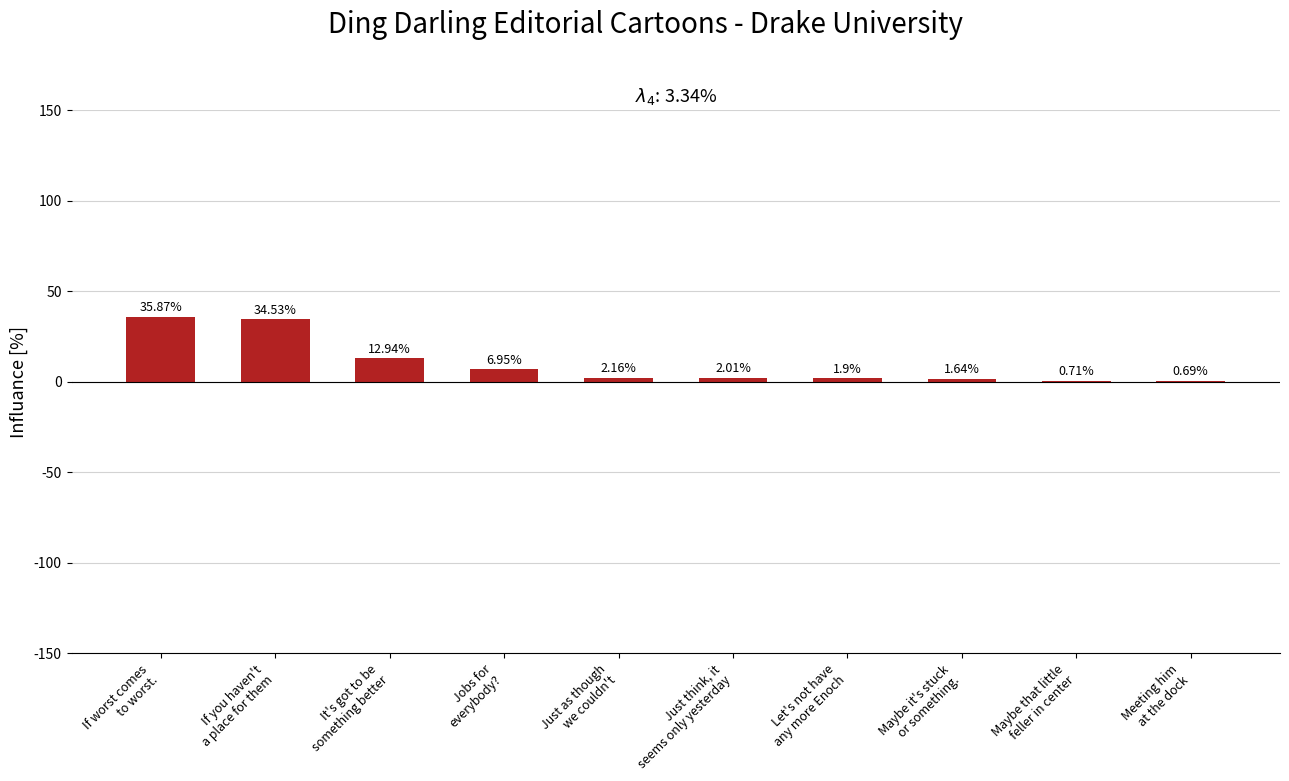

How many series are shown in this chart?

1